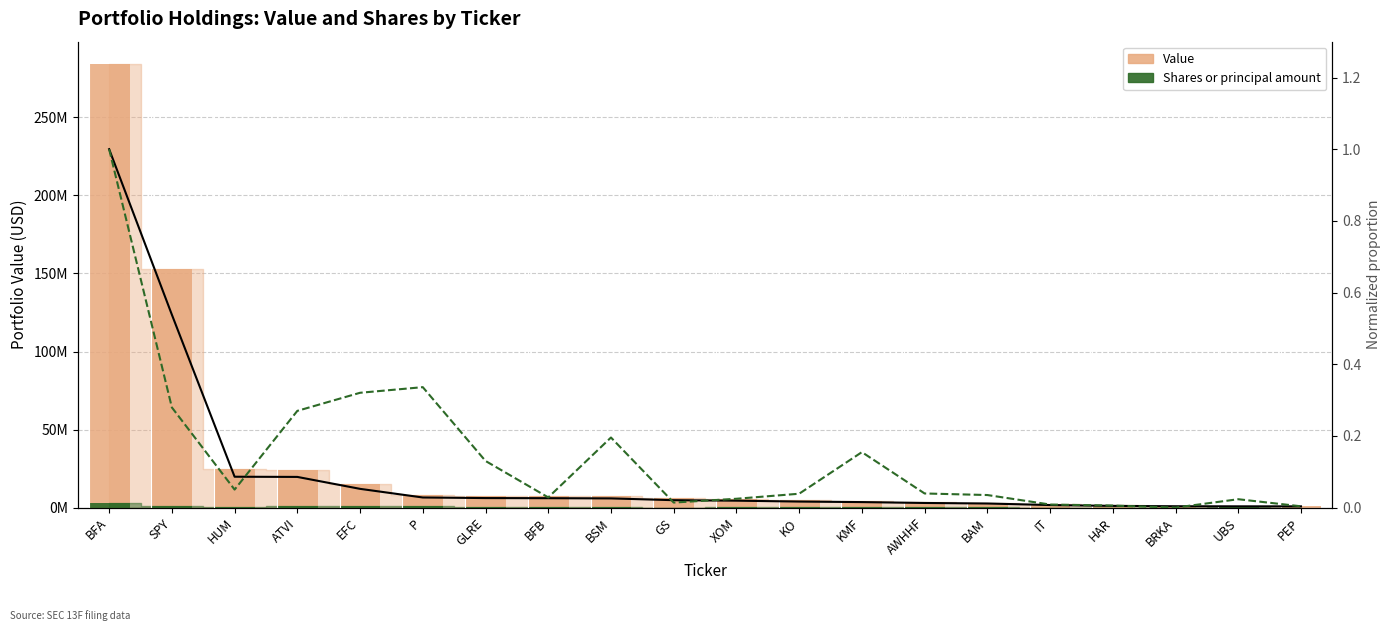

Is the value of Value (normalized) at GLRE greater than the value of Shares or principal amount at IT?

No